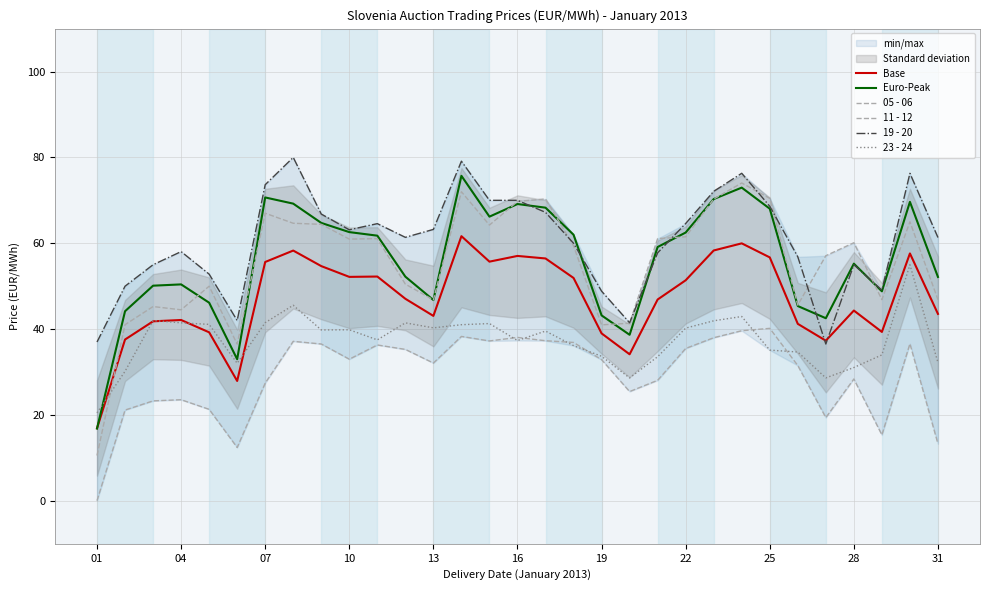

How many data points in 11 - 12 are less than 60?

15